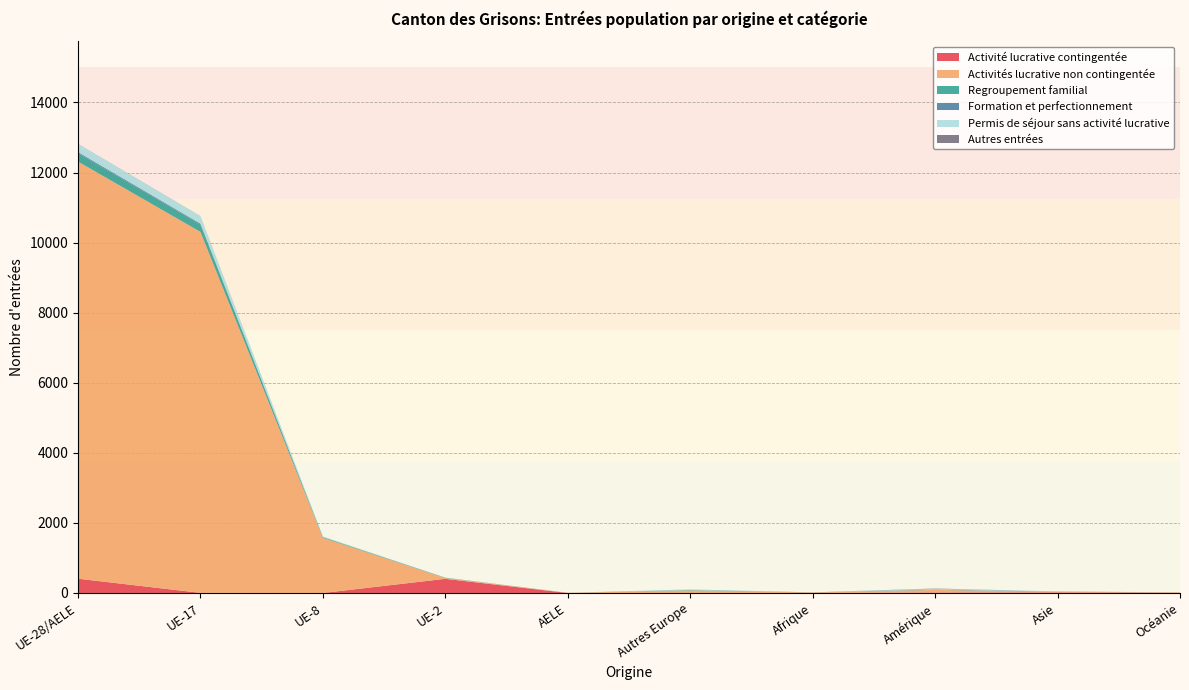

Reading left to right, extract all data points from this chart.

Activité lucrative contingentée: UE-28/AELE=407	UE-17=3	UE-8=0	UE-2=404	AELE=0	Autres Europe=0	Afrique=3	Amérique=14	Asie=16	Océanie=5
Activités lucrative non contingentée: UE-28/AELE=11907	UE-17=10303	UE-8=1573	UE-2=23	AELE=6	Autres Europe=73	Afrique=13	Amérique=74	Asie=15	Océanie=13
Regroupement familial: UE-28/AELE=241	UE-17=211	UE-8=20	UE-2=9	AELE=0	Autres Europe=12	Afrique=2	Amérique=5	Asie=4	Océanie=0
Formation et perfectionnement: UE-28/AELE=29	UE-17=26	UE-8=3	UE-2=0	AELE=0	Autres Europe=0	Afrique=0	Amérique=8	Asie=4	Océanie=0
Permis de séjour sans activité lucrative: UE-28/AELE=232	UE-17=214	UE-8=14	UE-2=4	AELE=0	Autres Europe=13	Afrique=0	Amérique=18	Asie=5	Océanie=1
Autres entrées: UE-28/AELE=3	UE-17=2	UE-8=1	UE-2=0	AELE=0	Autres Europe=2	Afrique=0	Amérique=8	Asie=0	Océanie=0